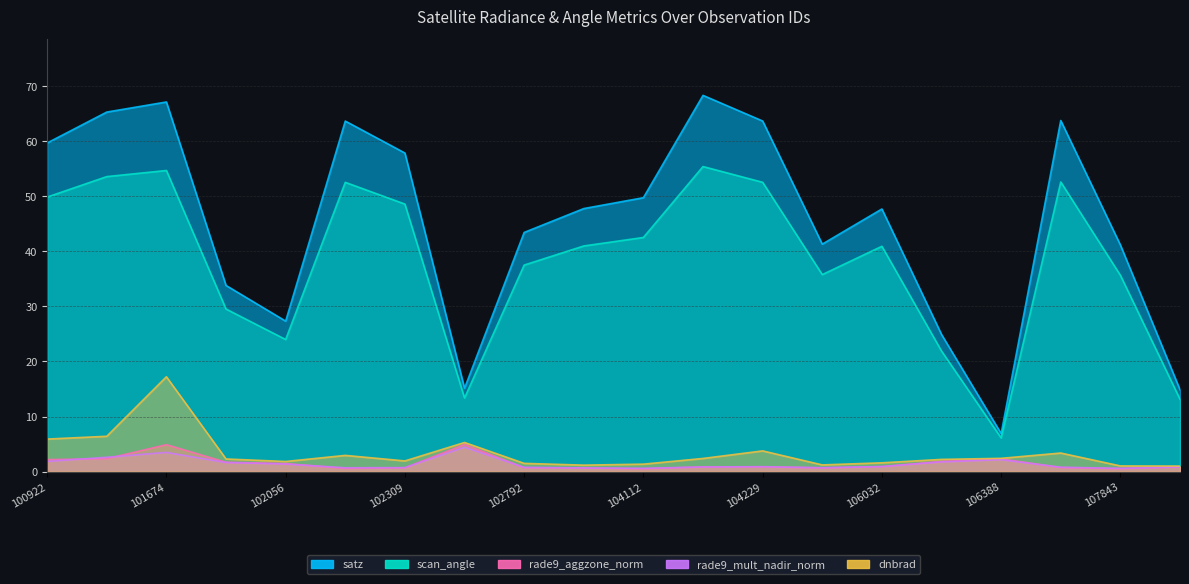

What is the difference between the maximum and second lowest values in the scan_angle series?

42.2